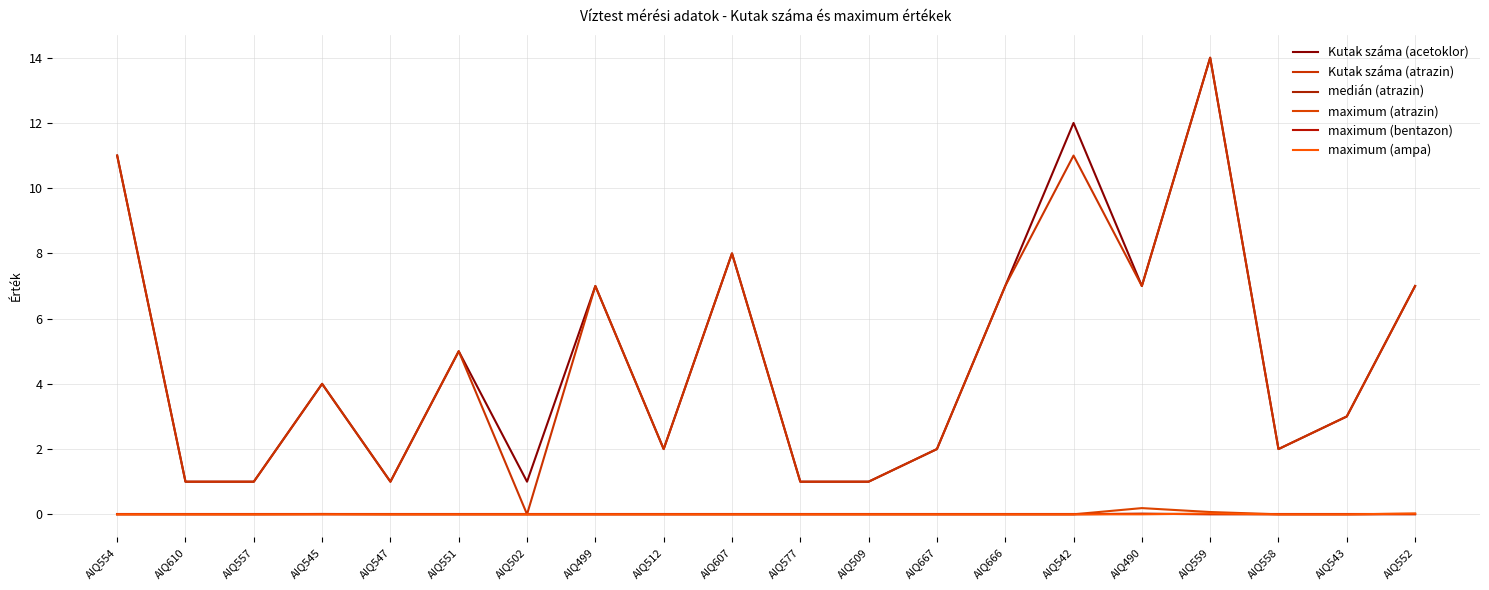

Reading left to right, extract all data points from this chart.

Kutak száma (acetoklor): AIQ554=11.0	AIQ610=1.0	AIQ557=1.0	AIQ545=4.0	AIQ547=1.0	AIQ551=5.0	AIQ502=1.0	AIQ499=7.0	AIQ512=2.0	AIQ607=8.0	AIQ577=1.0	AIQ509=1.0	AIQ667=2.0	AIQ666=7.0	AIQ542=12.0	AIQ490=7.0	AIQ559=14.0	AIQ558=2.0	AIQ543=3.0	AIQ552=7.0
Kutak száma (atrazin): AIQ554=11.0	AIQ610=1.0	AIQ557=1.0	AIQ545=4.0	AIQ547=1.0	AIQ551=5.0	AIQ502=0.0	AIQ499=7.0	AIQ512=2.0	AIQ607=8.0	AIQ577=1.0	AIQ509=1.0	AIQ667=2.0	AIQ666=7.0	AIQ542=11.0	AIQ490=7.0	AIQ559=14.0	AIQ558=2.0	AIQ543=3.0	AIQ552=7.0
medián (atrazin): AIQ554=0.0	AIQ610=0.0	AIQ557=0.0	AIQ545=0.0	AIQ547=0.0	AIQ551=0.0	AIQ502=0.0	AIQ499=0.0	AIQ512=0.0	AIQ607=0.0	AIQ577=0.0	AIQ509=0.0	AIQ667=0.0	AIQ666=0.0	AIQ542=0.0	AIQ490=0.0	AIQ559=0.0	AIQ558=0.0	AIQ543=0.0	AIQ552=0.0
maximum (atrazin): AIQ554=0.0	AIQ610=0.0	AIQ557=0.0	AIQ545=0.0	AIQ547=0.0	AIQ551=0.0	AIQ502=0.0	AIQ499=0.0	AIQ512=0.0	AIQ607=0.0	AIQ577=0.0	AIQ509=0.0	AIQ667=0.0	AIQ666=0.0	AIQ542=0.0	AIQ490=0.2	AIQ559=0.1	AIQ558=0.0	AIQ543=0.0	AIQ552=0.0
maximum (bentazon): AIQ554=0.0	AIQ610=0.0	AIQ557=0.0	AIQ545=0.0	AIQ547=0.0	AIQ551=0.0	AIQ502=0.0	AIQ499=0.0	AIQ512=0.0	AIQ607=0.0	AIQ577=0.0	AIQ509=0.0	AIQ667=0.0	AIQ666=0.0	AIQ542=0.0	AIQ490=0.0	AIQ559=0.0	AIQ558=0.0	AIQ543=0.0	AIQ552=0.0
maximum (ampa): AIQ554=0.0	AIQ610=0.0	AIQ557=0.0	AIQ545=0.0	AIQ547=0.0	AIQ551=0.0	AIQ502=0.0	AIQ499=0.0	AIQ512=0.0	AIQ607=0.0	AIQ577=0.0	AIQ509=0.0	AIQ667=0.0	AIQ666=0.0	AIQ542=0.0	AIQ490=0.0	AIQ559=0.0	AIQ558=0.0	AIQ543=0.0	AIQ552=0.0